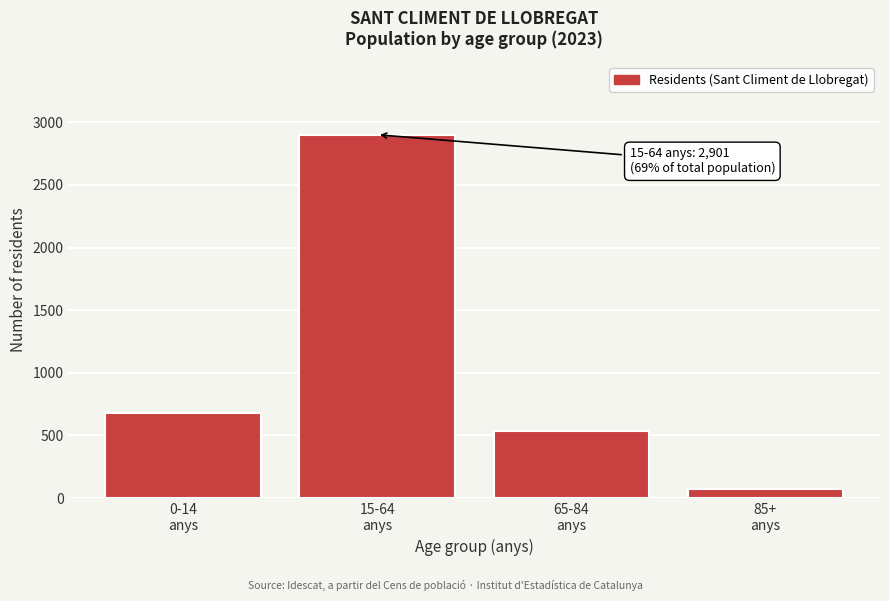

Reading left to right, extract all data points from this chart.

681	2901	533	75